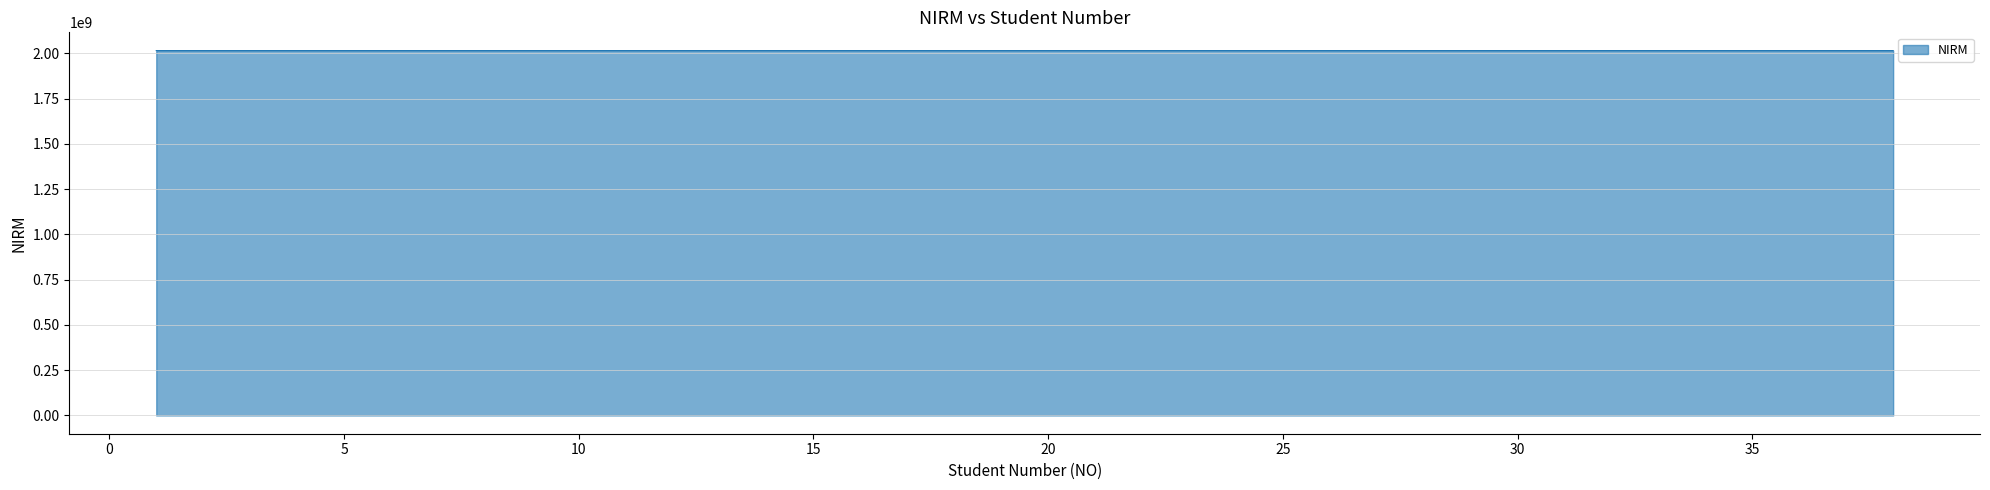

What is the maximum value shown in the chart?

2016021059